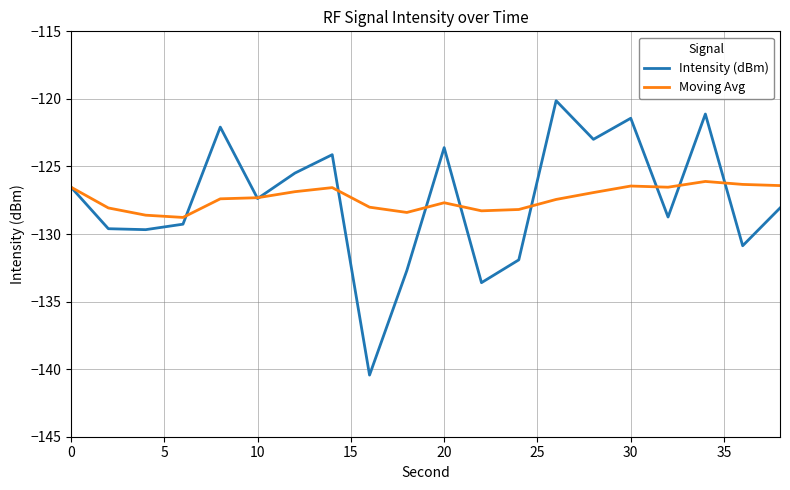

True or false: Moving Avg and Intensity (dBm) intersect in this chart.

True